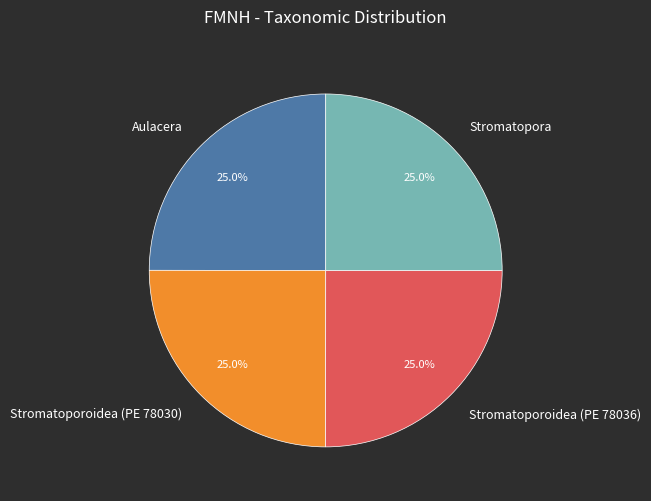

Count the number of slices in the pie.

4